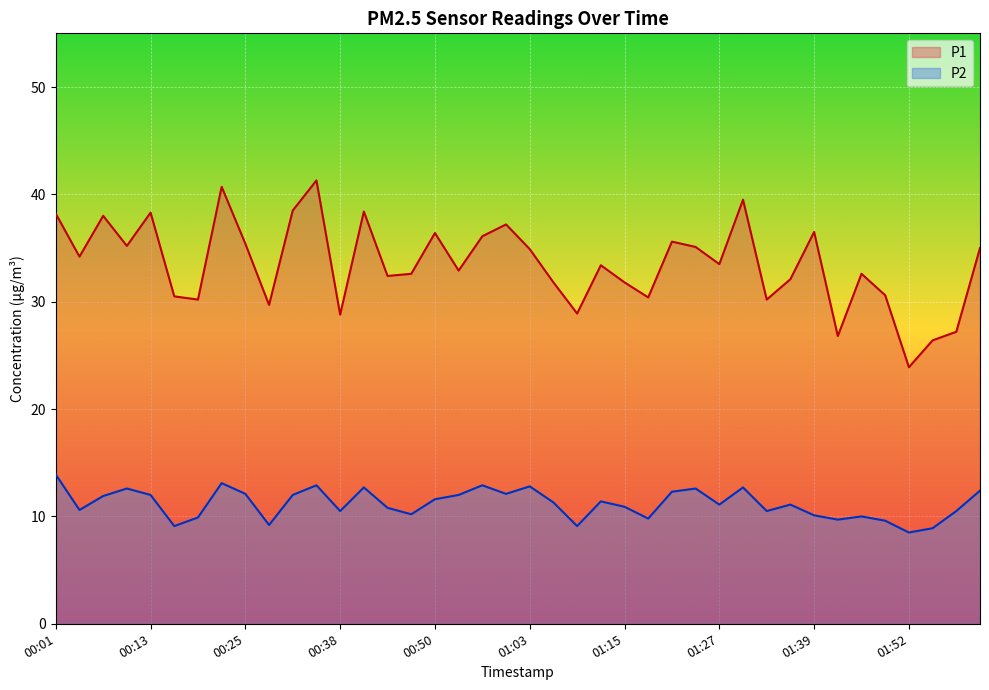

At which label does P2 reach its minimum?

01:52